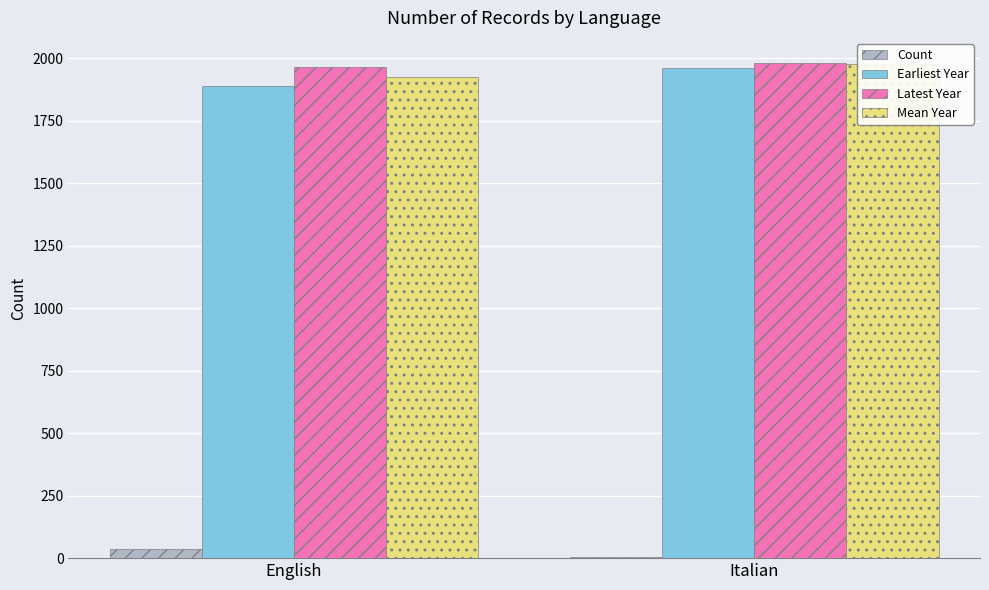

What is the maximum value shown in the chart?

1983